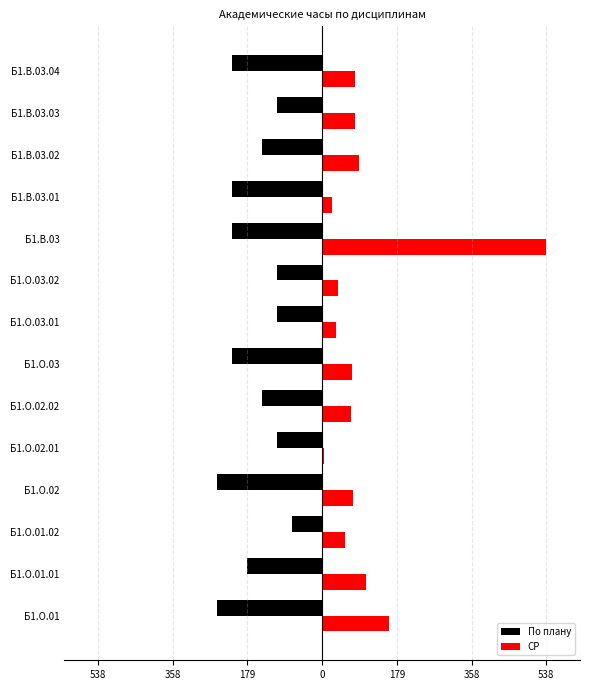

What are all the series names shown in the legend?

По плану, СР